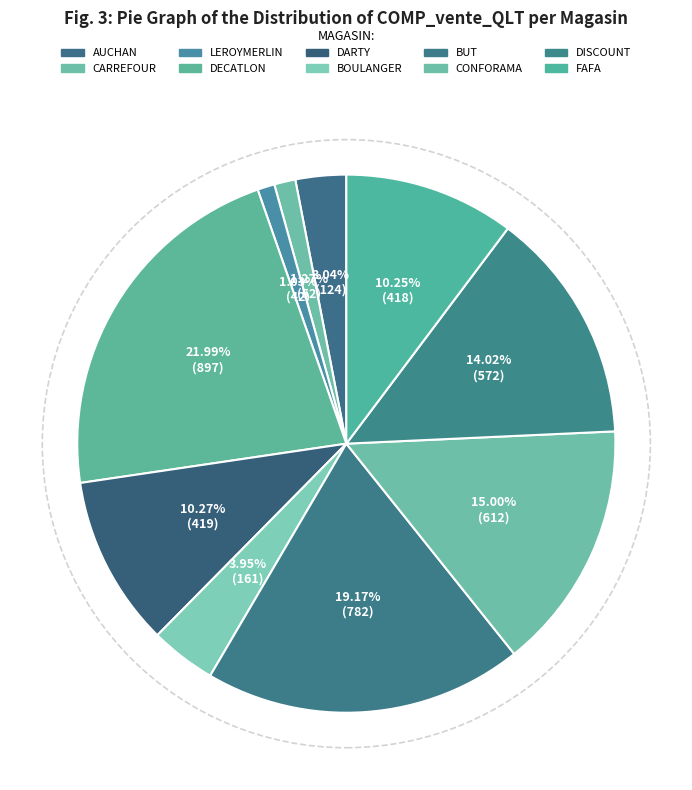

What is the largest slice in the pie chart?

DECATLON